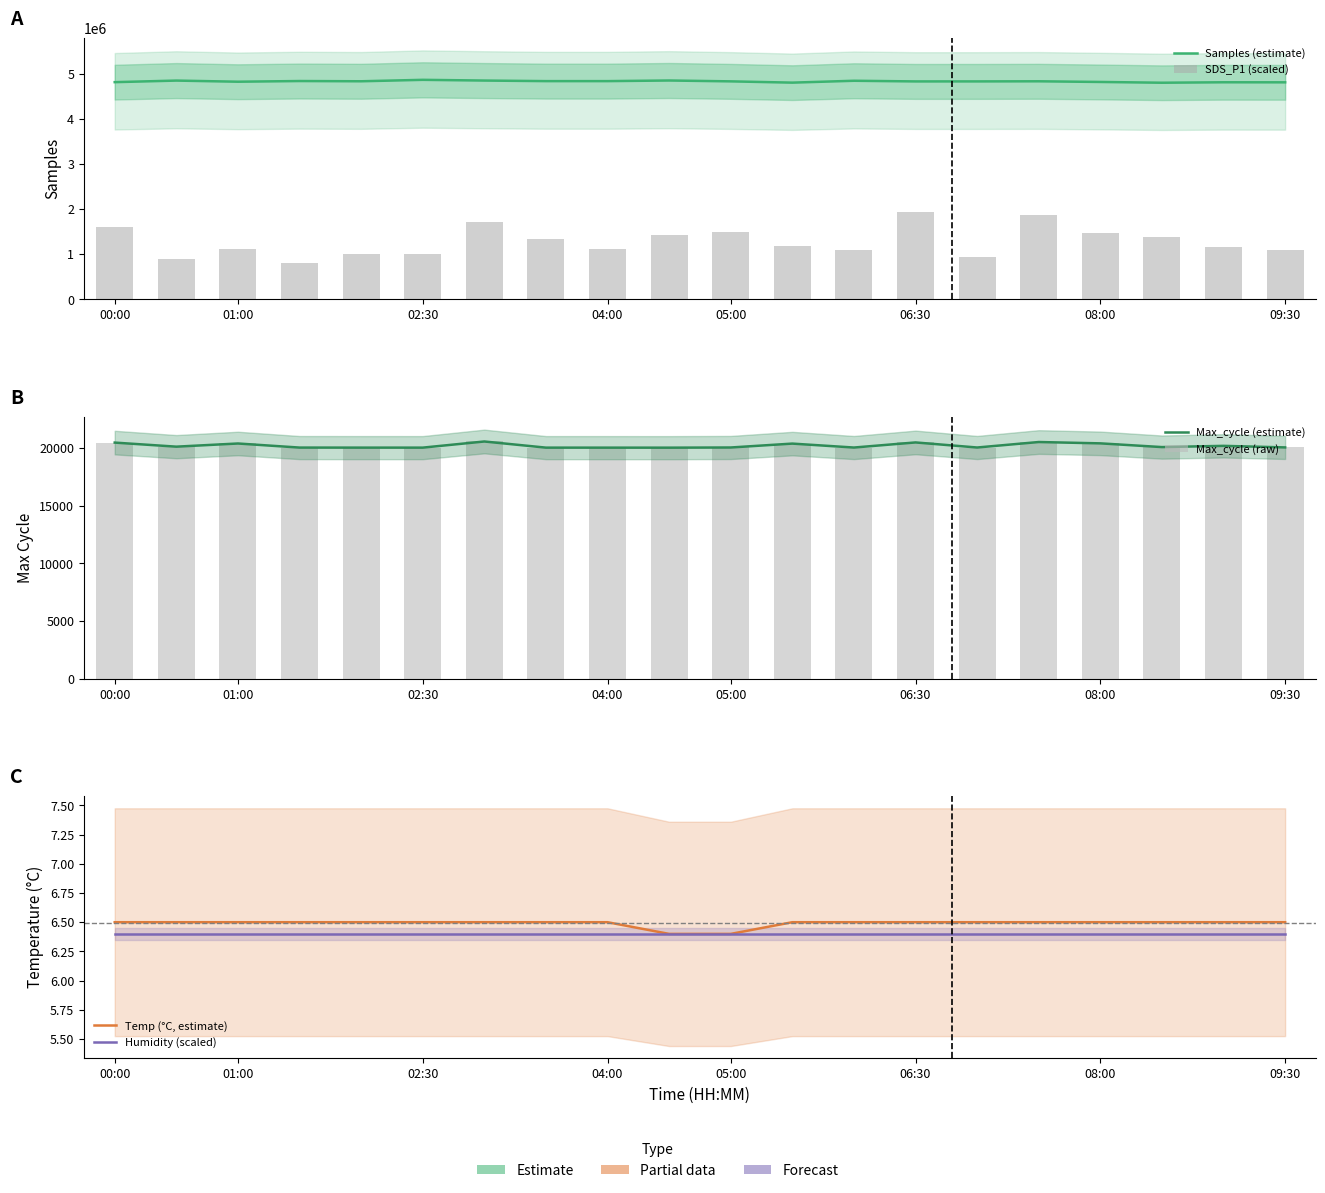

The Samples (estimate) series shows 4835320.0 at 04:00. True or false?

True